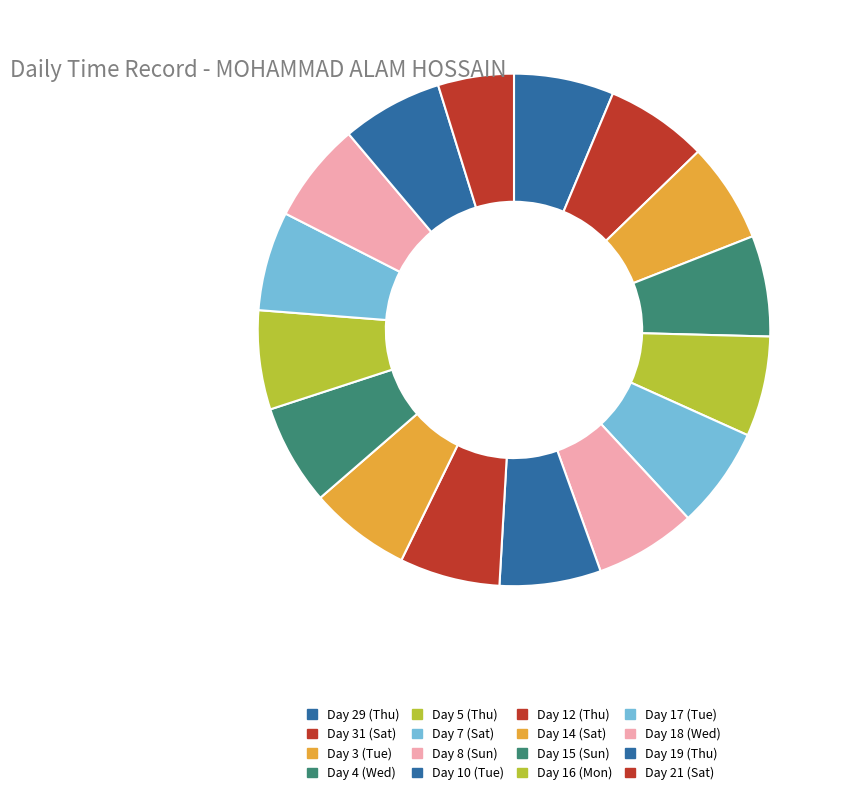

Count the number of slices in the pie.

16